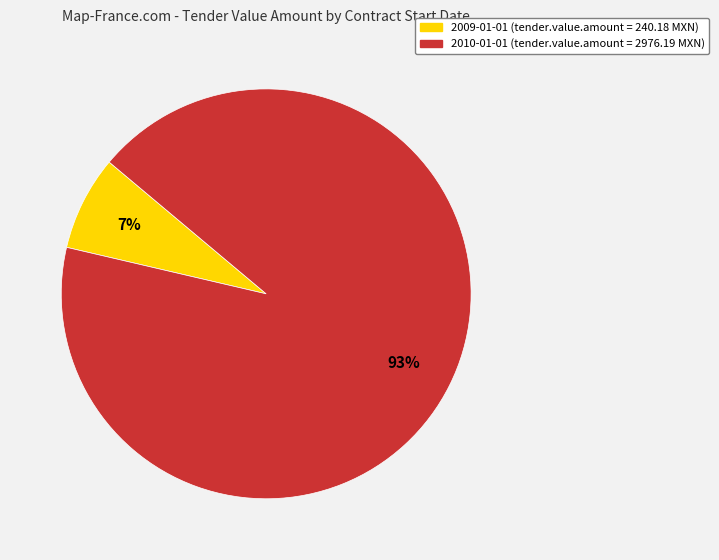

How many segments does this pie chart have?

2